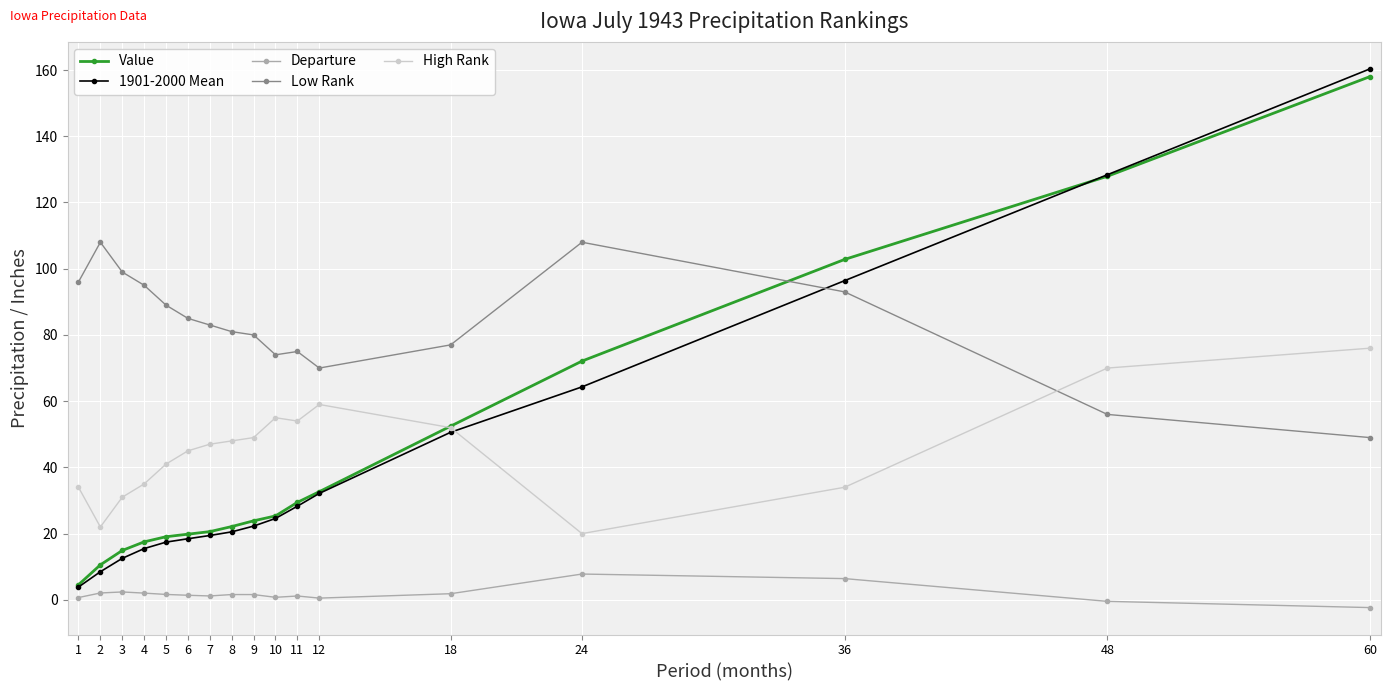

Between which two adjacent categories do Low Rank and High Rank first intersect?

36 and 48